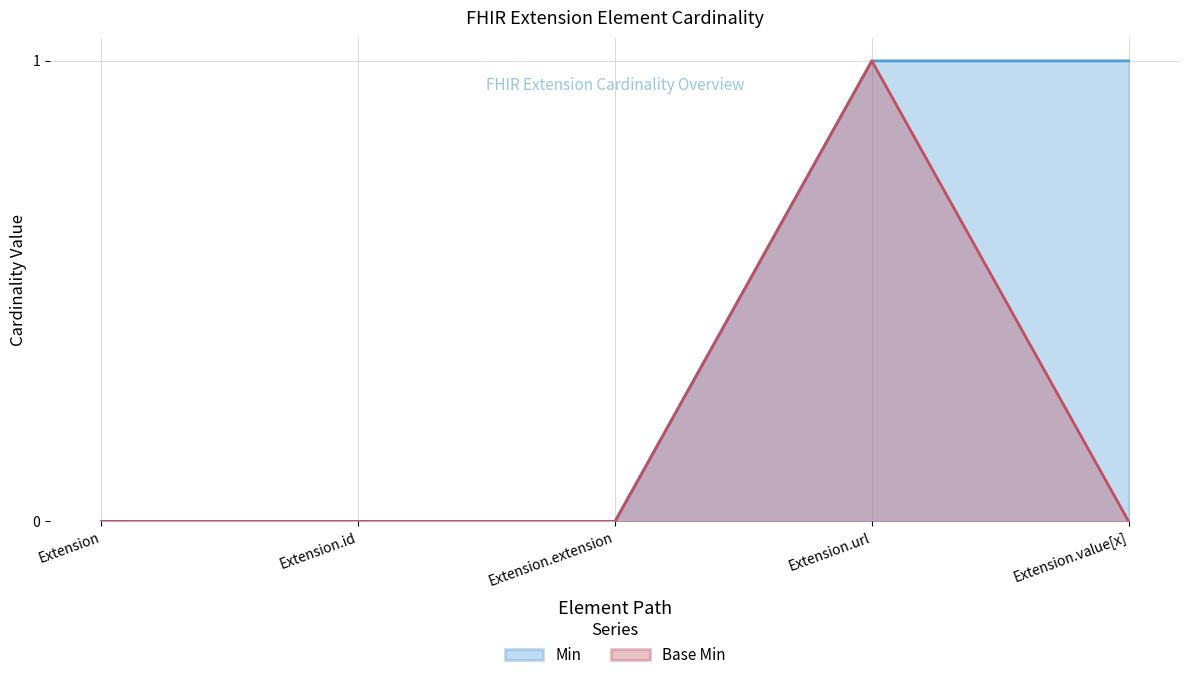

At which category is the sum across all series the highest?

Extension.url